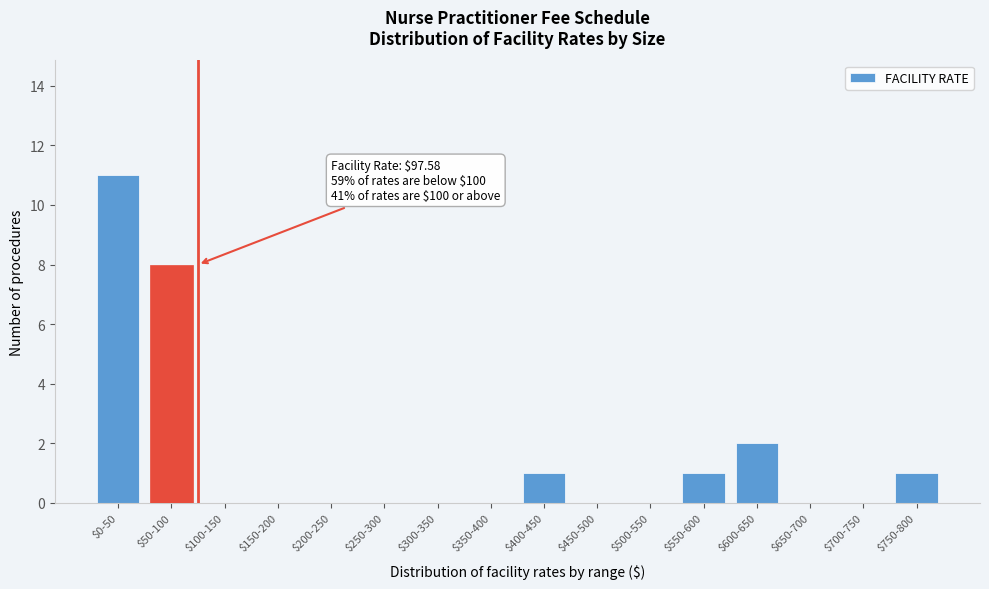

The value at $350-400 is 0. True or false?

True